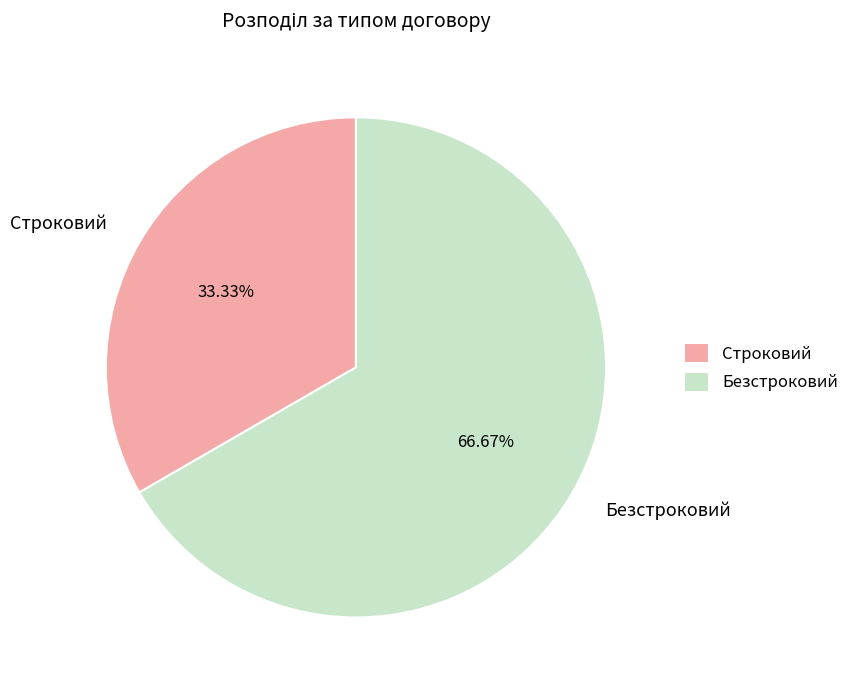

How much of the chart is everything except Безстроковий?

33.3%